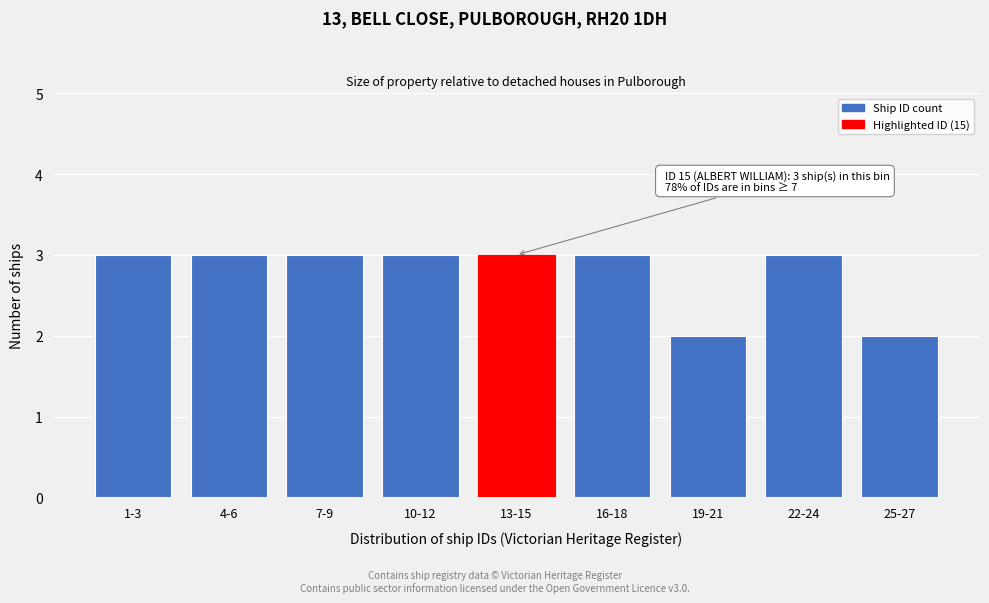

Reading left to right, extract all data points from this chart.

1-3=3	4-6=3	7-9=3	10-12=3	13-15=3	16-18=3	19-21=2	22-24=3	25-27=2